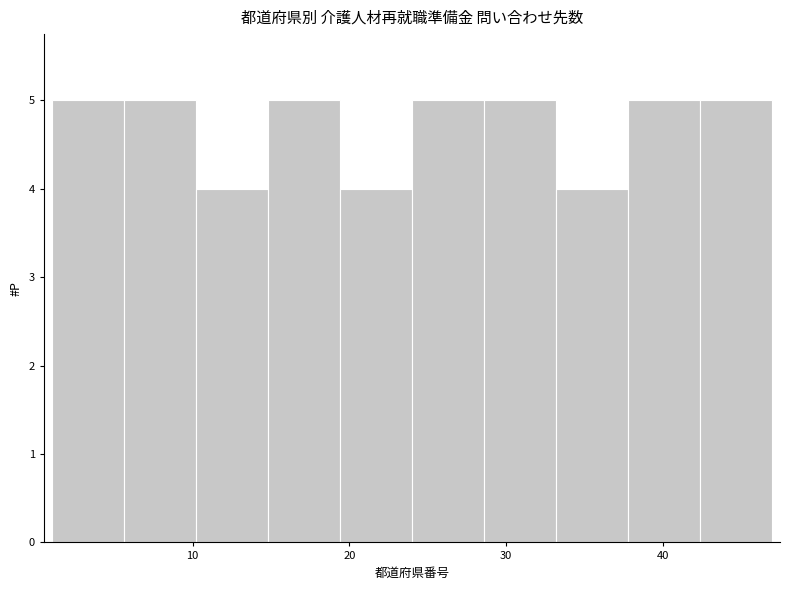

Reading left to right, transcribe this chart: for each bar, give the range it covers on the x-axis and its height. Neither the bar edges nor the heights are printed on the chart, so give them approximately, as read against the axes.

1.0 to 5.6: 5
5.6 to 10.2: 5
10.2 to 14.8: 4
14.8 to 19.4: 5
19.4 to 24.0: 4
24.0 to 28.6: 5
28.6 to 33.2: 5
33.2 to 37.8: 4
37.8 to 42.4: 5
42.4 to 47.0: 5